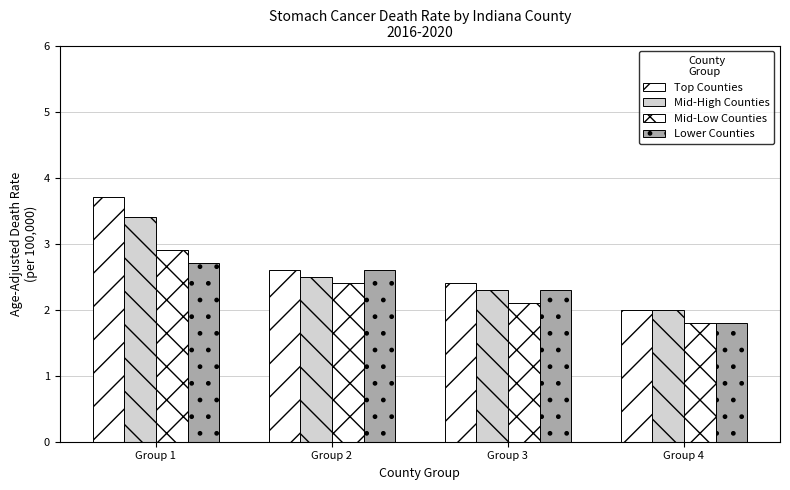

Is it true that Lower Counties equals 3.0 at Group 3?

False